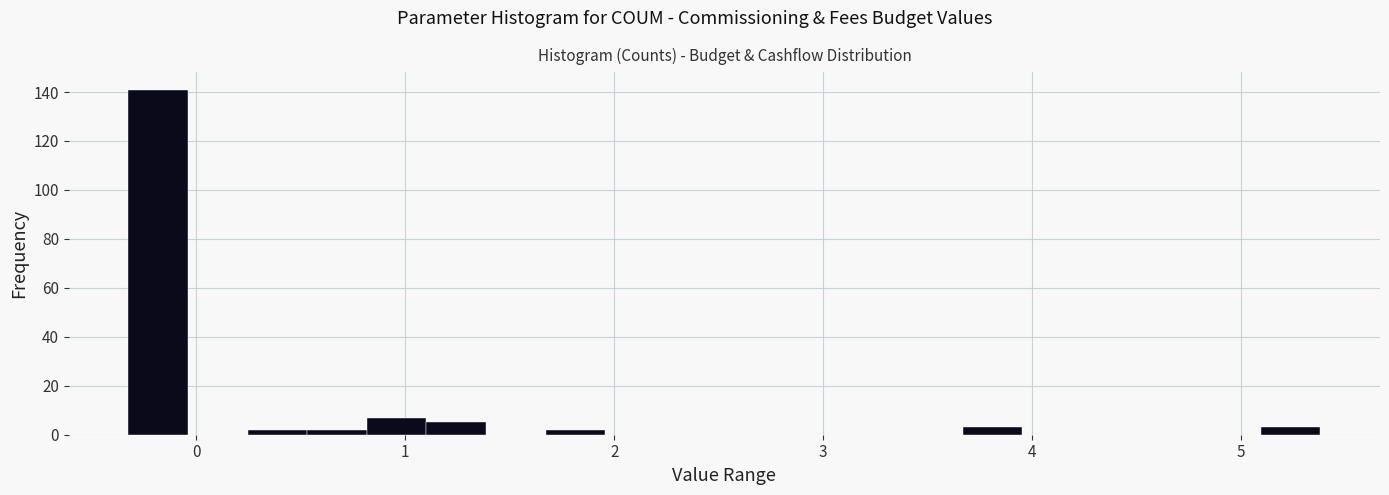

Around what value on the x-axis is the tallest bar? Give the approximate position of its centre, as read against the axis.

-0.2